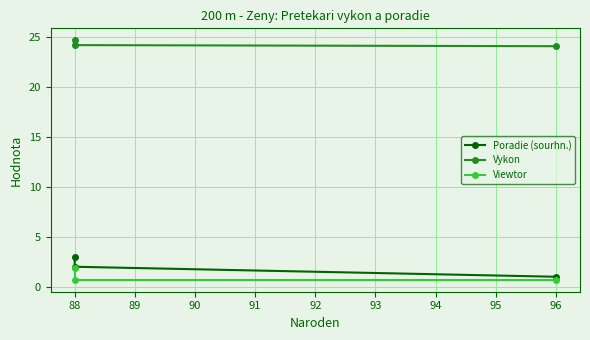

What is the difference between the second highest and minimum values in the Poradie (sourhn.) series?

1.0